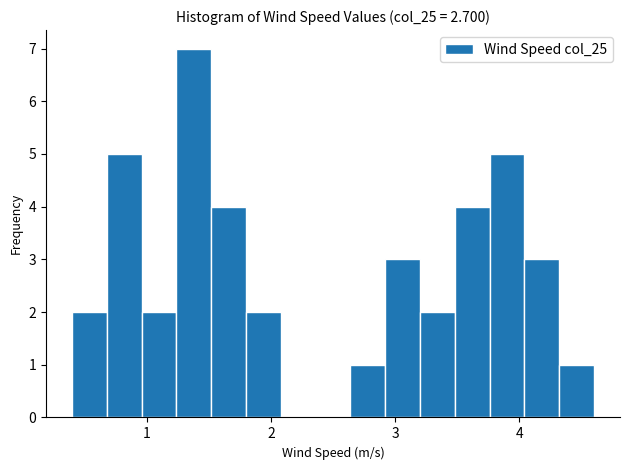

Read against the x-axis, roughly where is the centre of the tallest bar?

1.4